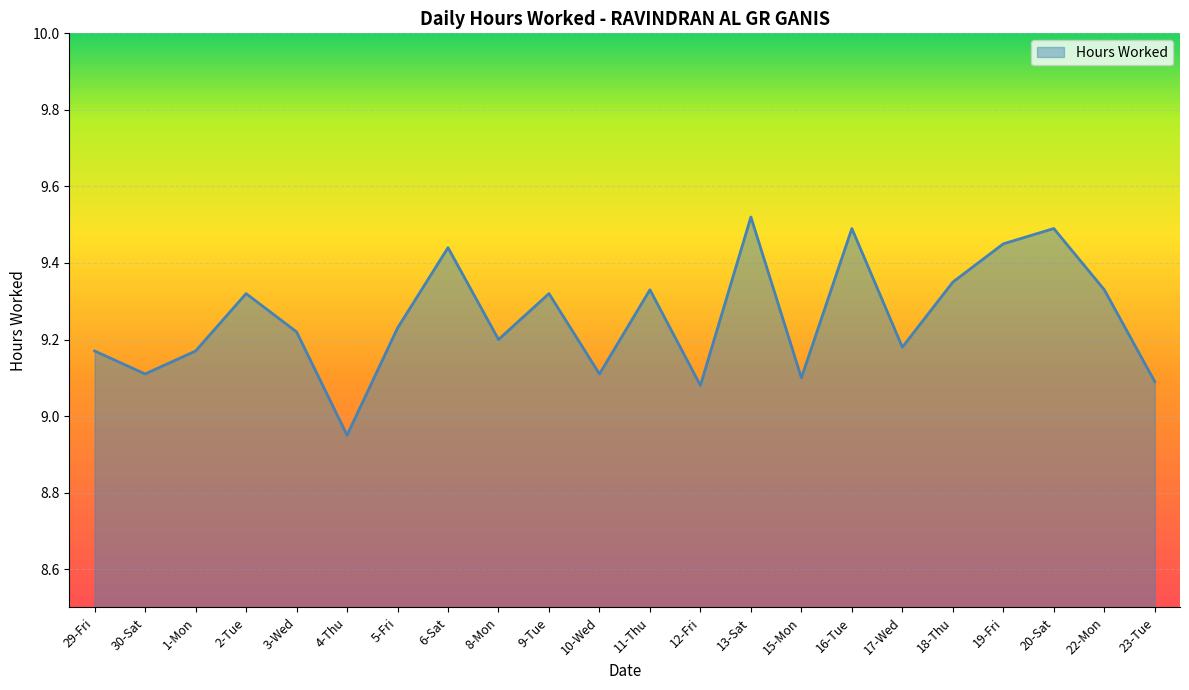

Where does the data first go above 9?

29-Fri